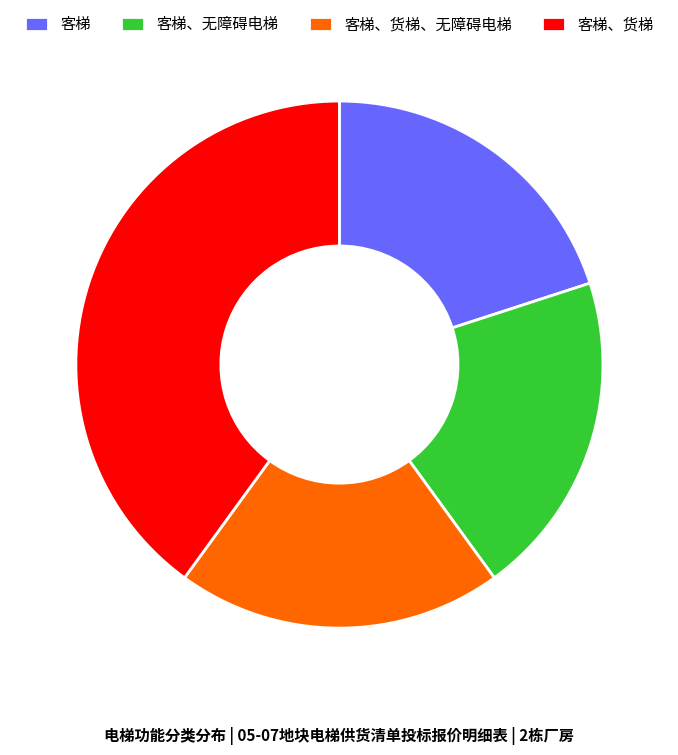

True or false: 客梯、货梯、无障碍电梯 accounts for 20% of the total.

True